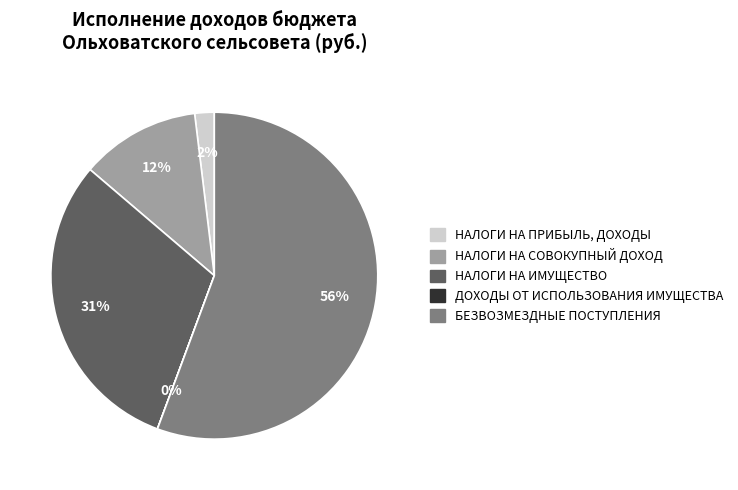

Between НАЛОГИ НА ИМУЩЕСТВО and БЕЗВОЗМЕЗДНЫЕ ПОСТУПЛЕНИЯ, which is larger?

БЕЗВОЗМЕЗДНЫЕ ПОСТУПЛЕНИЯ